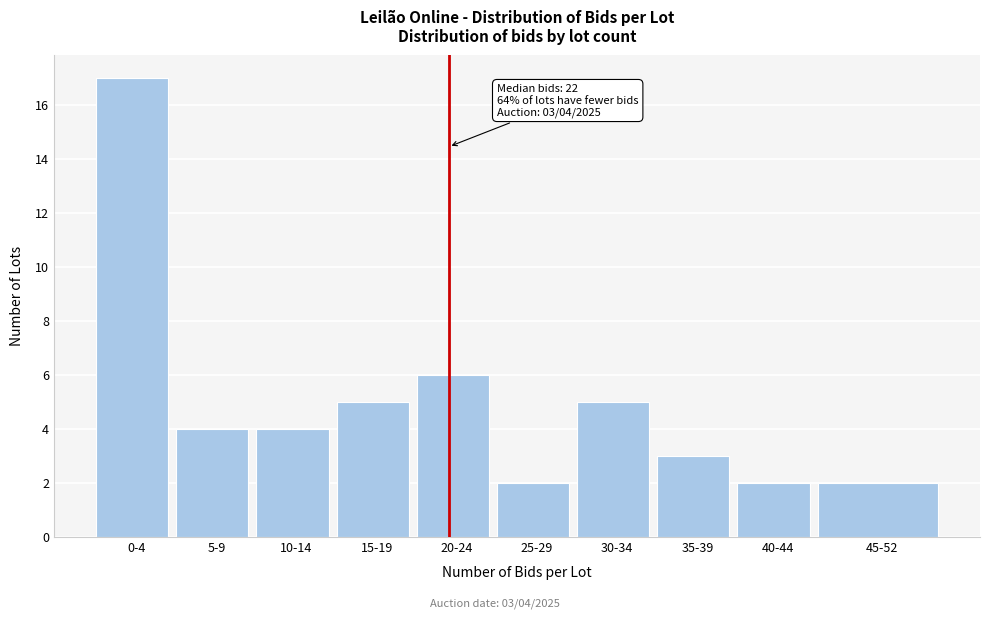

Reading right to left, transcribe all the data shown in this chart.

2	2	3	5	2	6	5	4	4	17